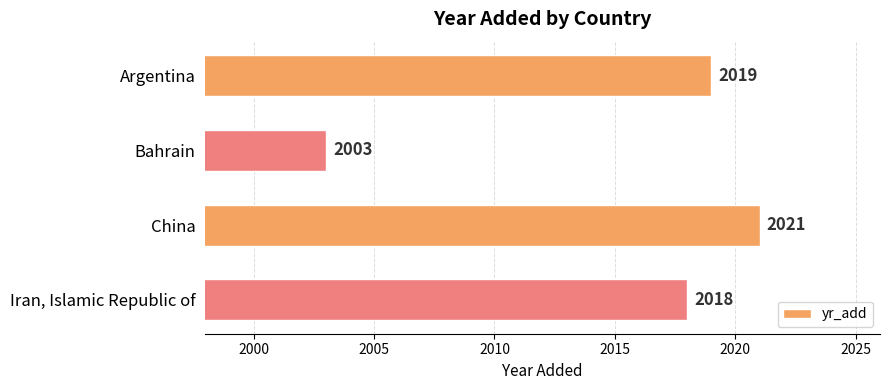

What is the maximum value shown in the chart?

2021